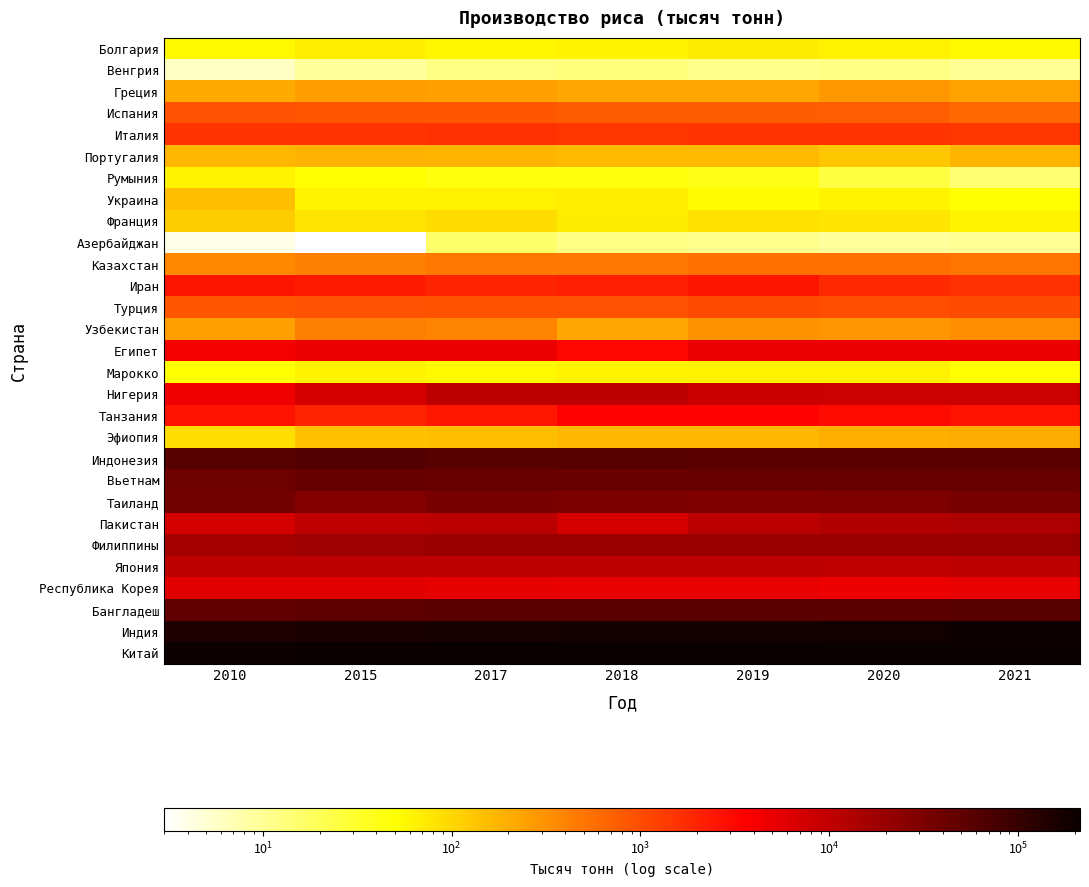

At which category does the chart reach its peak across all series?

2021